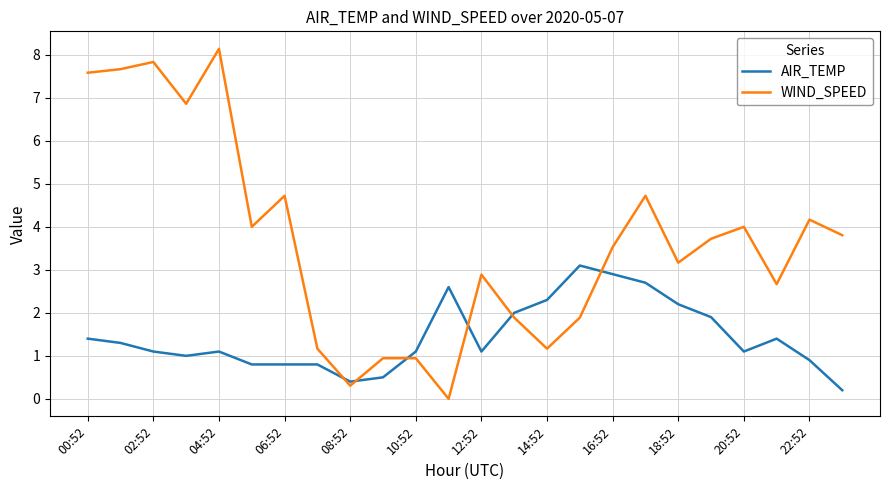

What is the difference between the maximum and minimum values in the WIND_SPEED series?

8.1